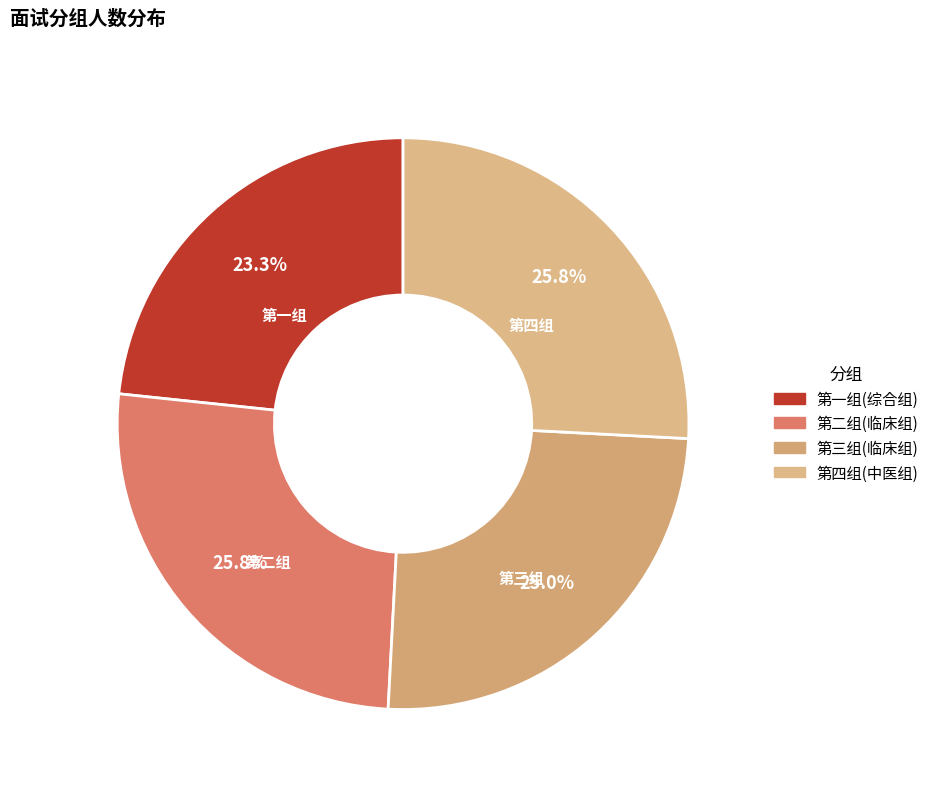

Is there a majority slice in this chart?

No